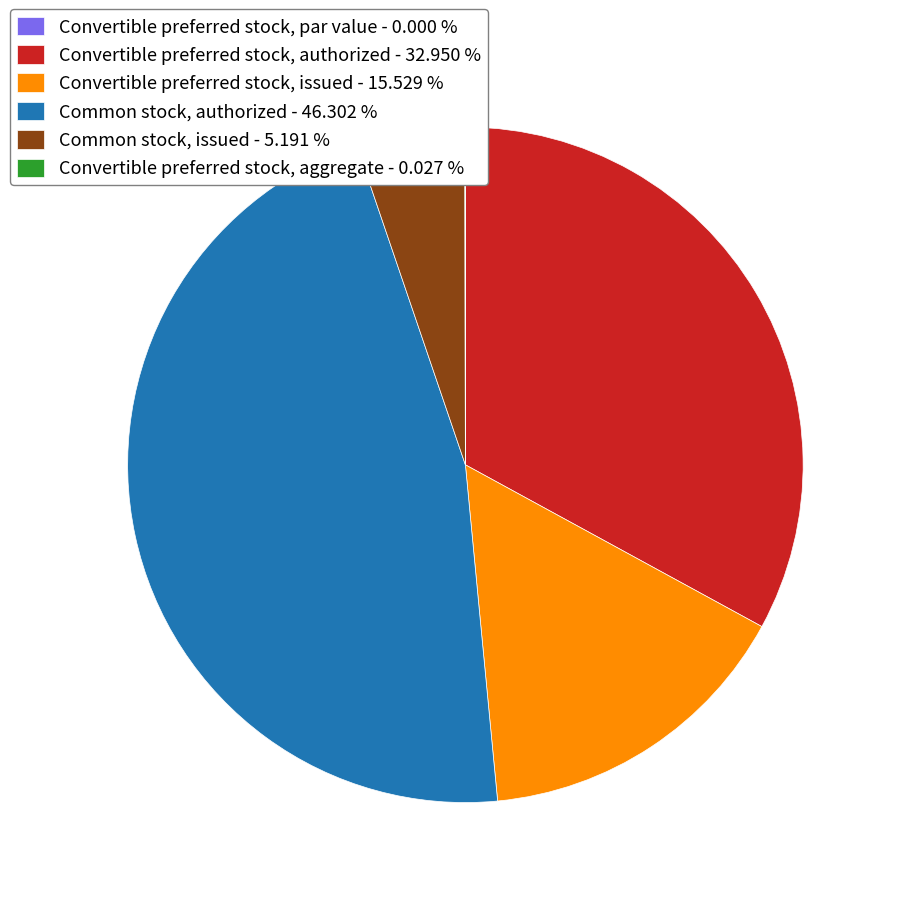

Is there a majority slice in this chart?

No